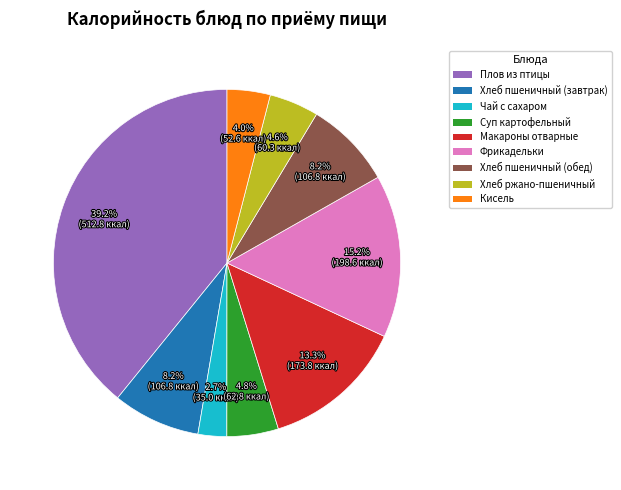

Does any single category account for the majority?

No